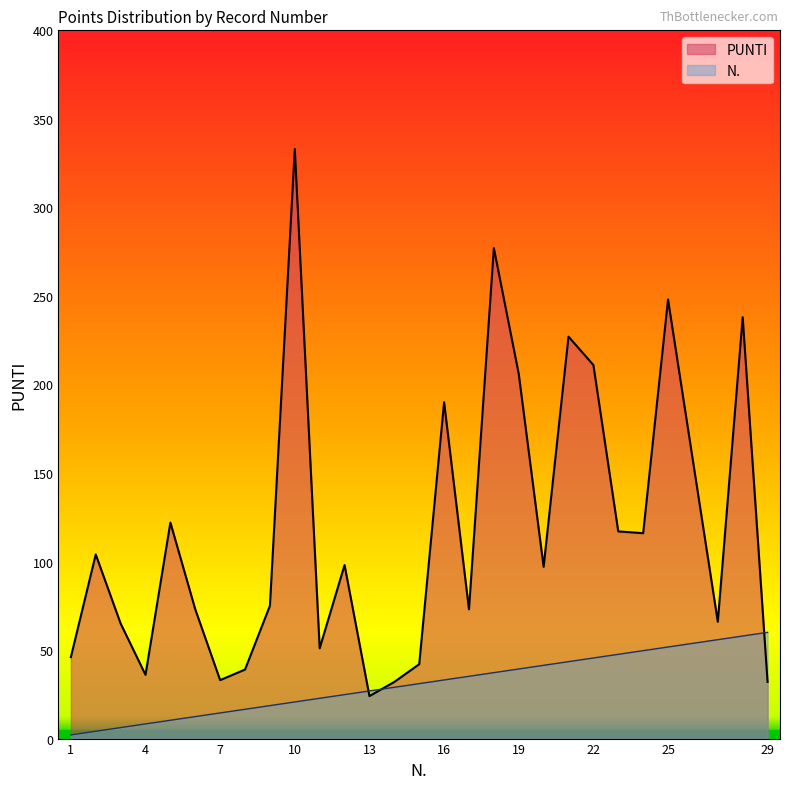

Where is N. nearest to the value 31?

15